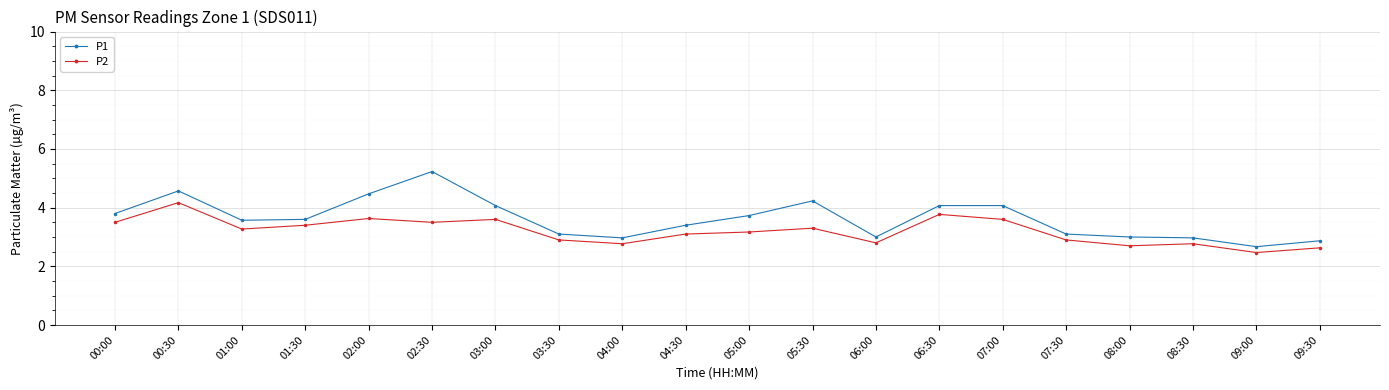

True or false: P1 has more than 1 interior local peaks.

True